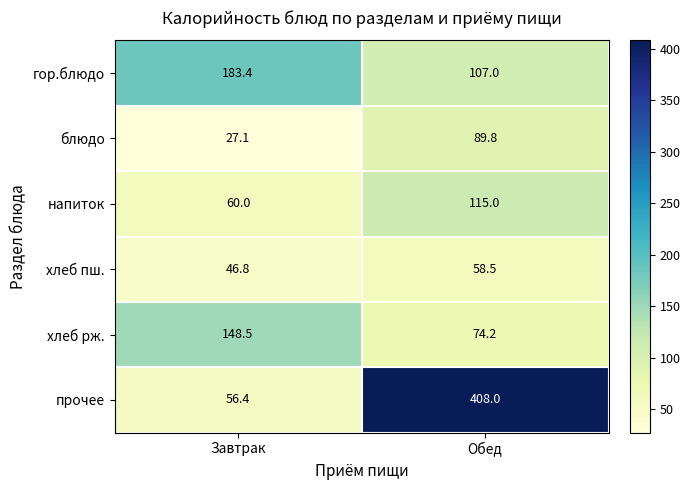

What is the sum of the блюдо values at Обед and Завтрак?

116.9